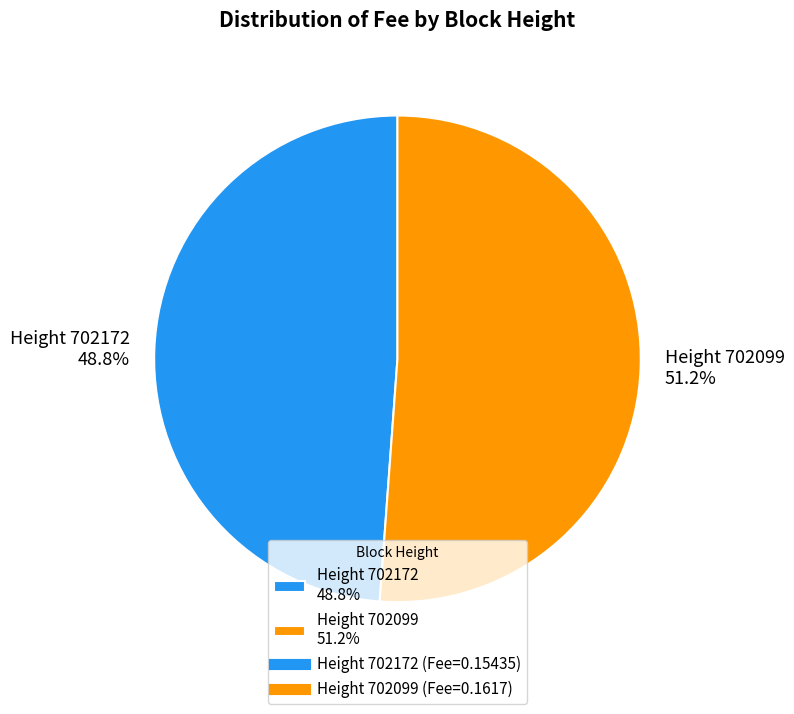

Which category has the biggest portion of the pie?

Height 702099 51.2%